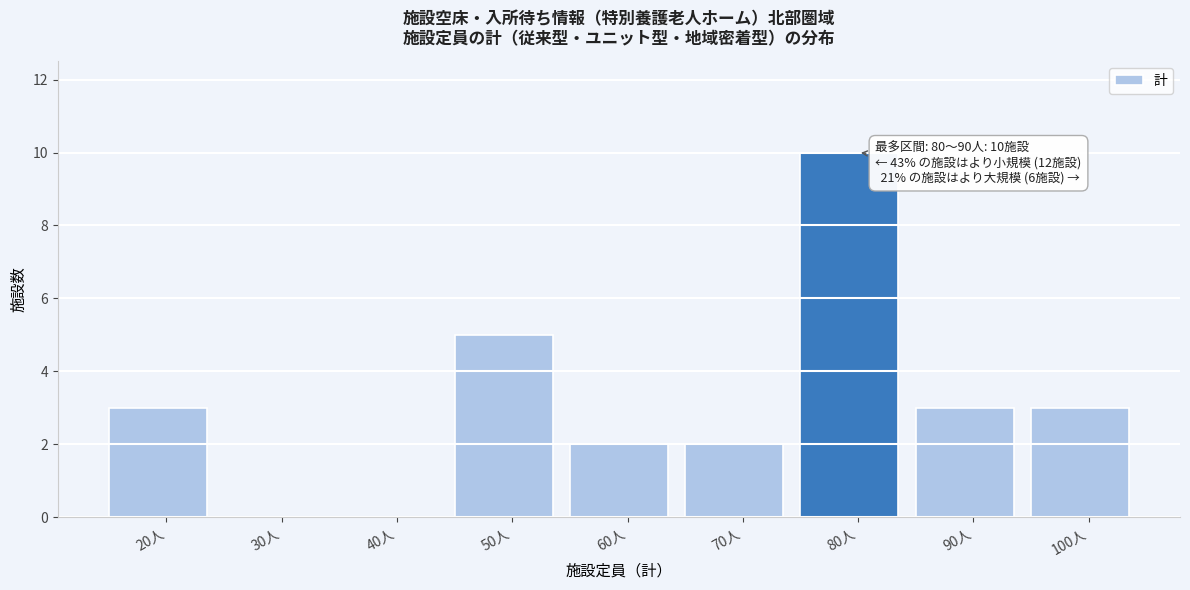

Reading right to left, what are all the values shown in this chart?

100人=3	90人=3	80人=10	70人=2	60人=2	50人=5	40人=0	30人=0	20人=3